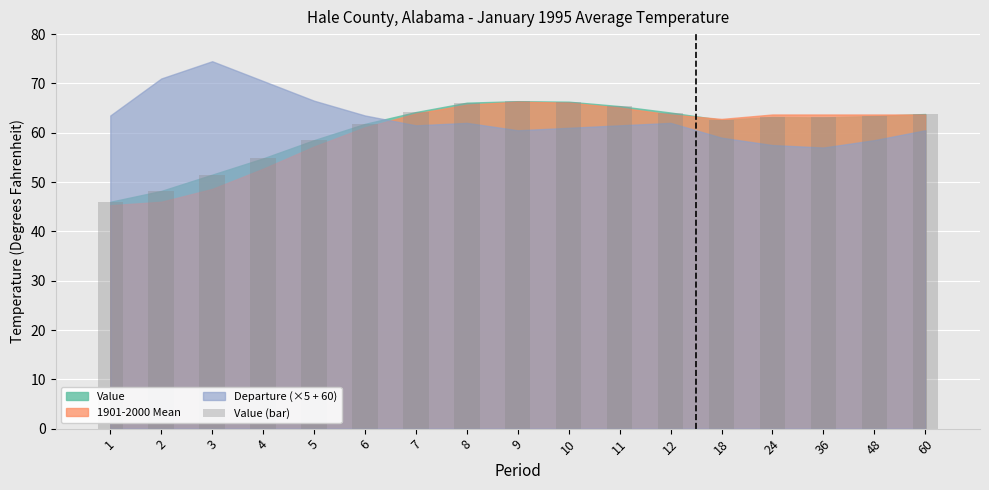

Does the chart contain stacked bars?

No